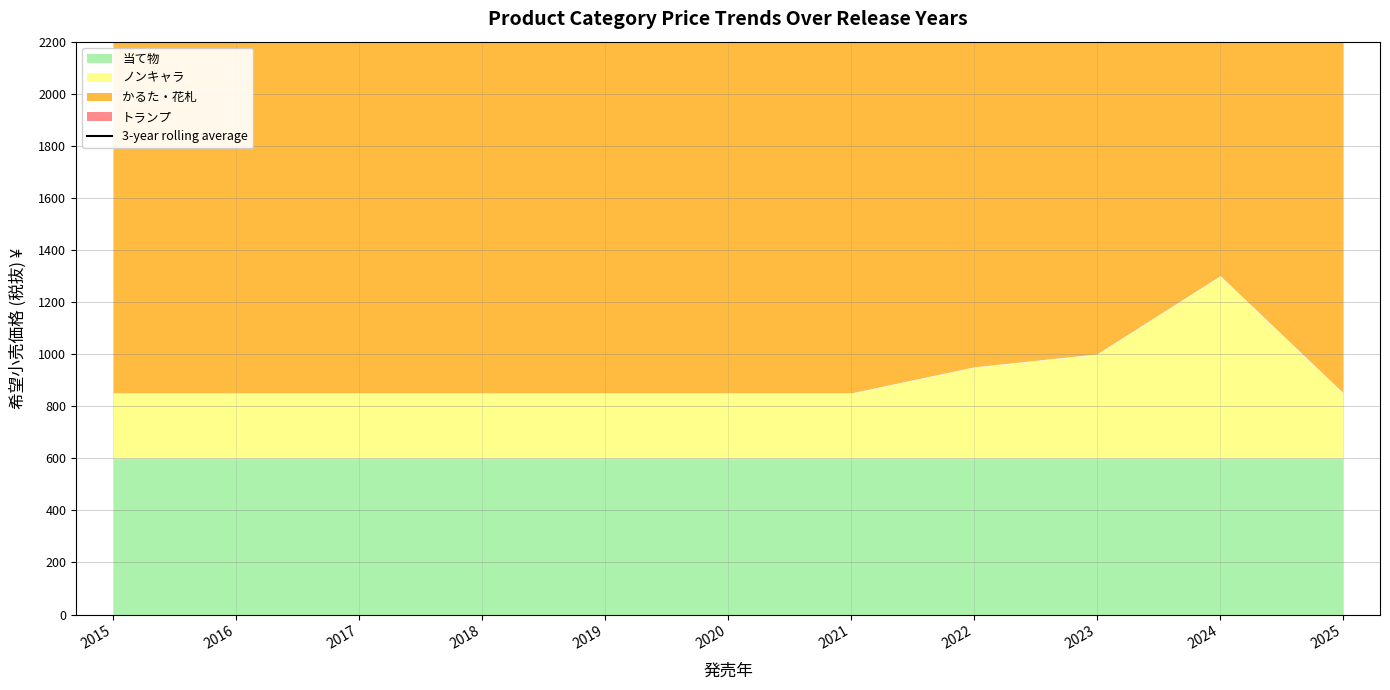

What is the change in value from 2017 to 2023?

+466.7